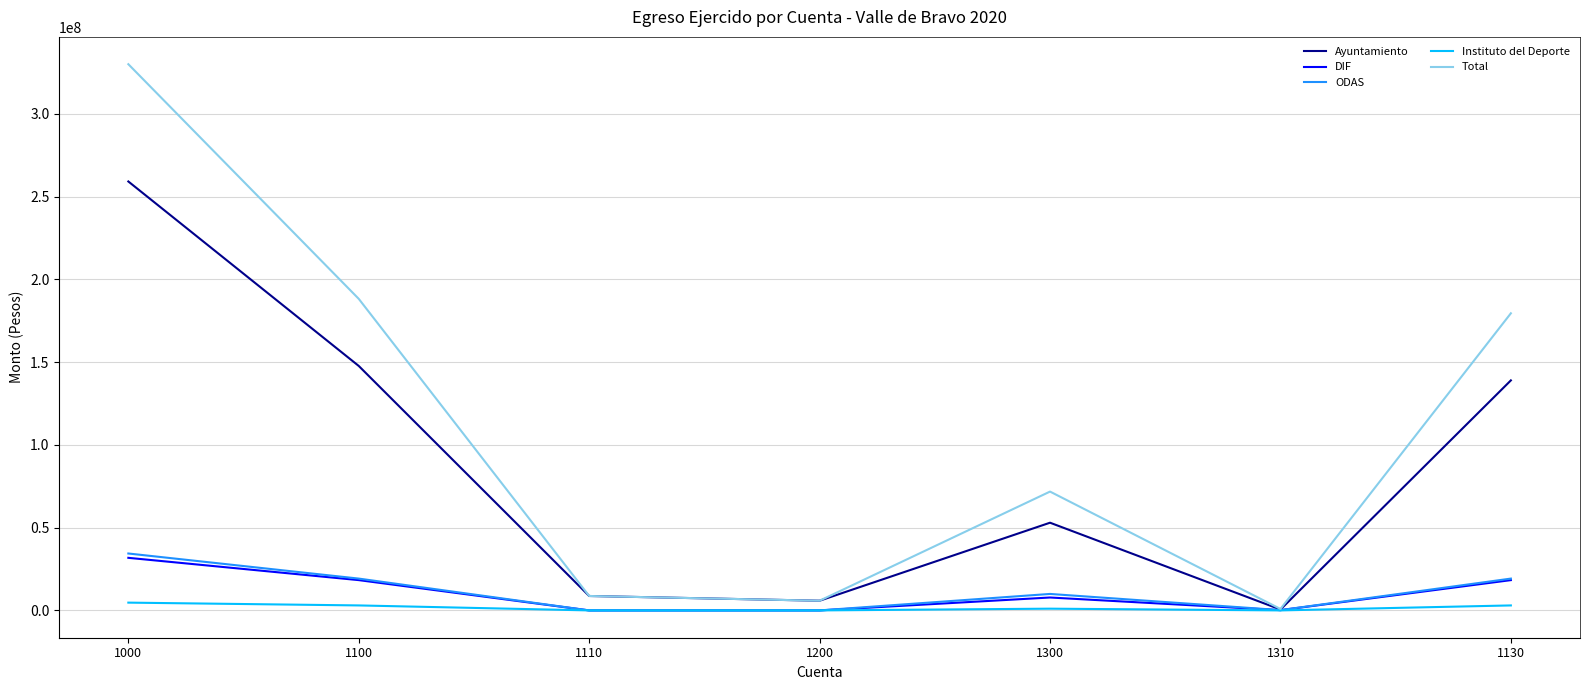

Where does the ODAS series first go above 9954956?

1000